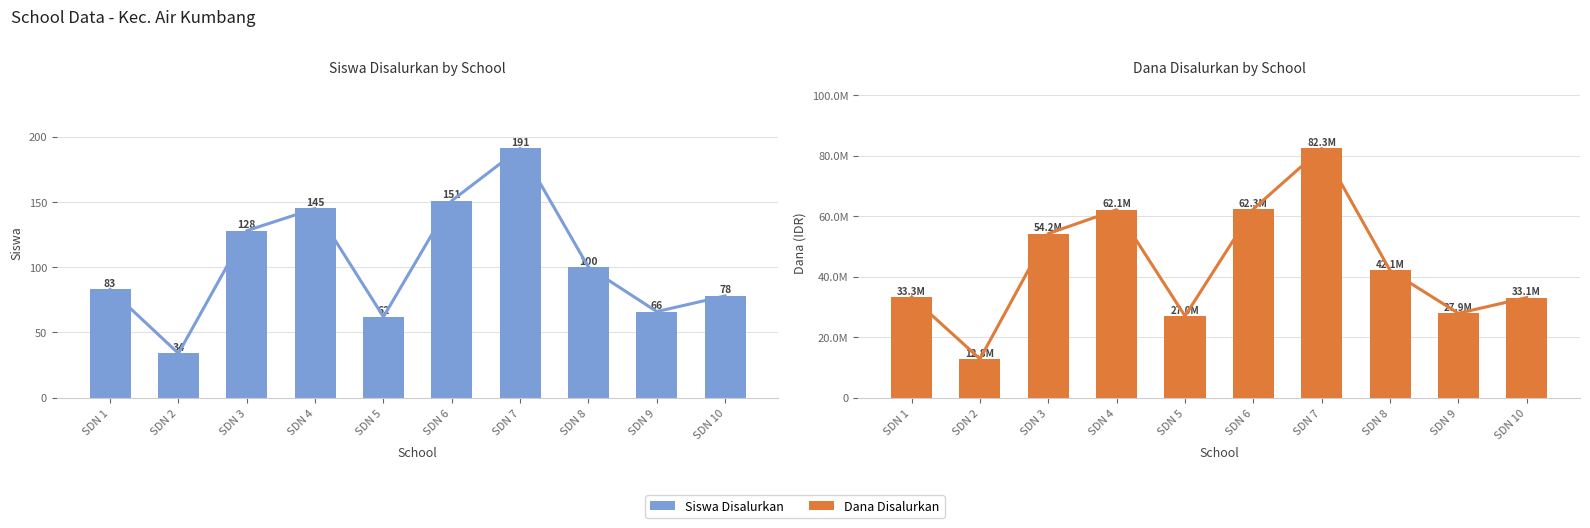

What is the total value across all series at SDN 5?

27000062